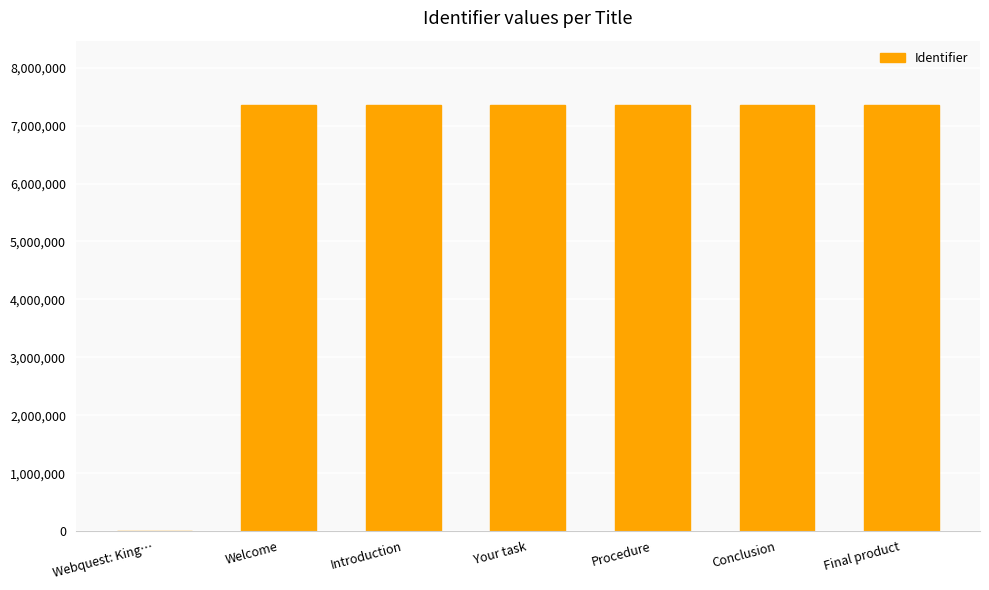

What is the approximate value at Procedure?

7362374